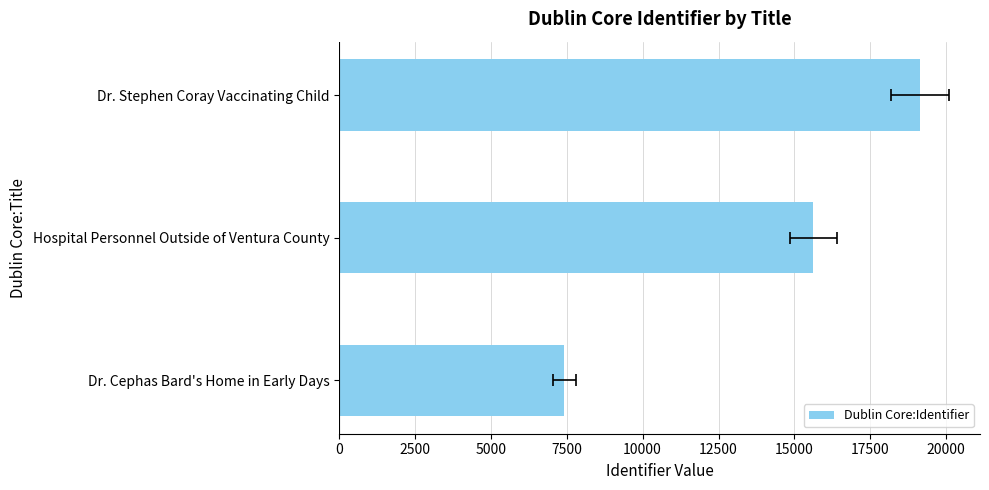

Is it true that the value at Hospital Personnel Outside of Ventura County is 27330?

False